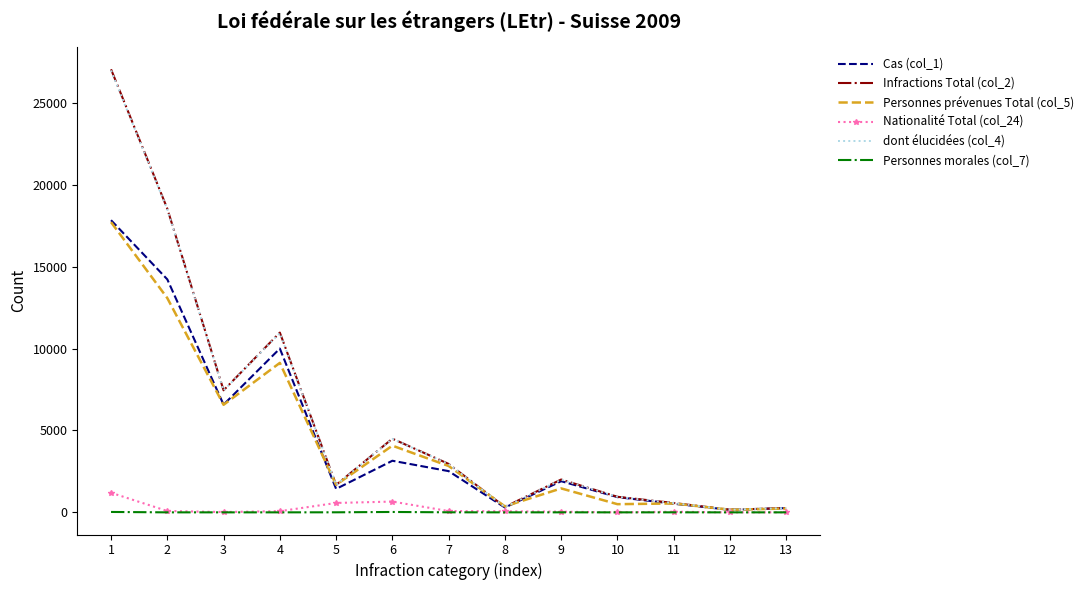

Which series changed the most between 2 and 6?

Infractions Total (col_2)